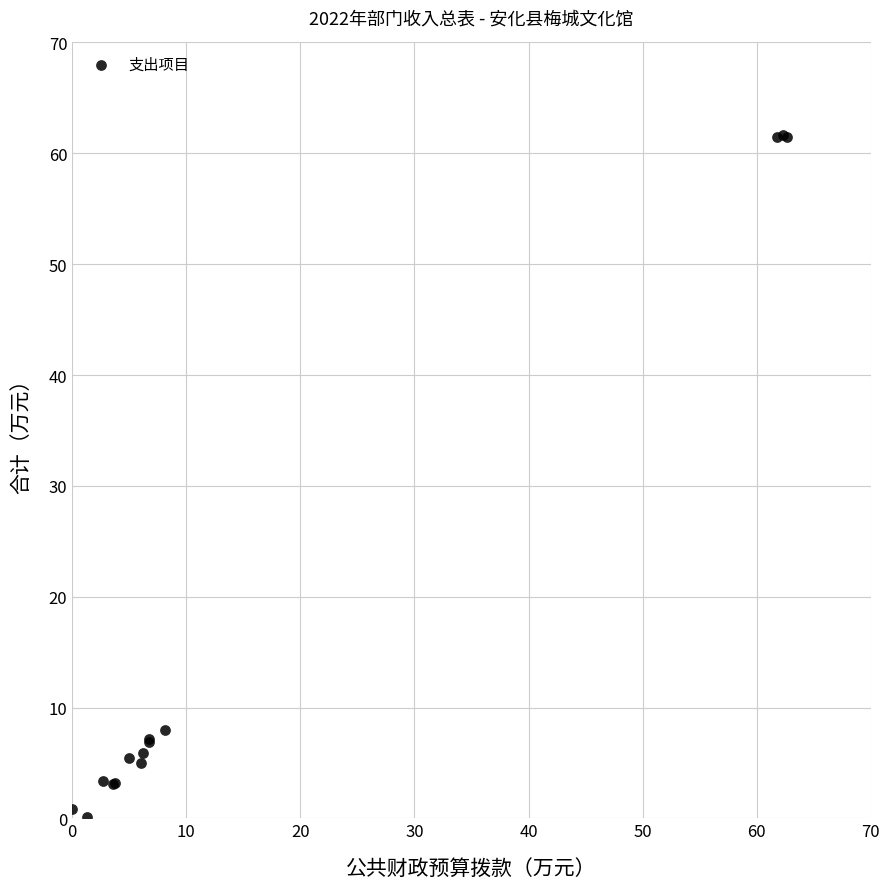

What Y value in the scatter plot is closest to 30?

8.0